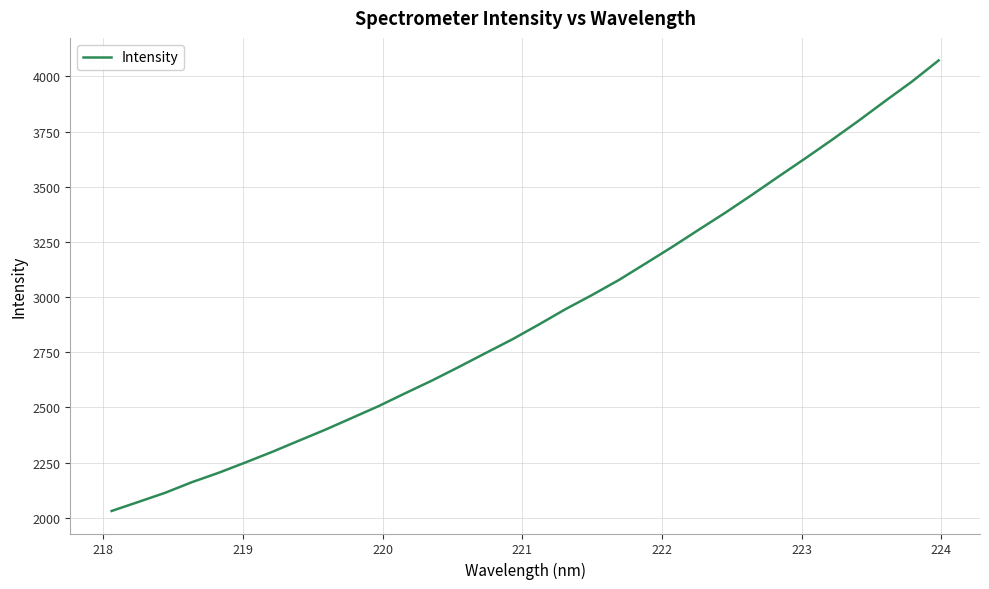

What is the difference between the maximum and minimum values?

2041.4